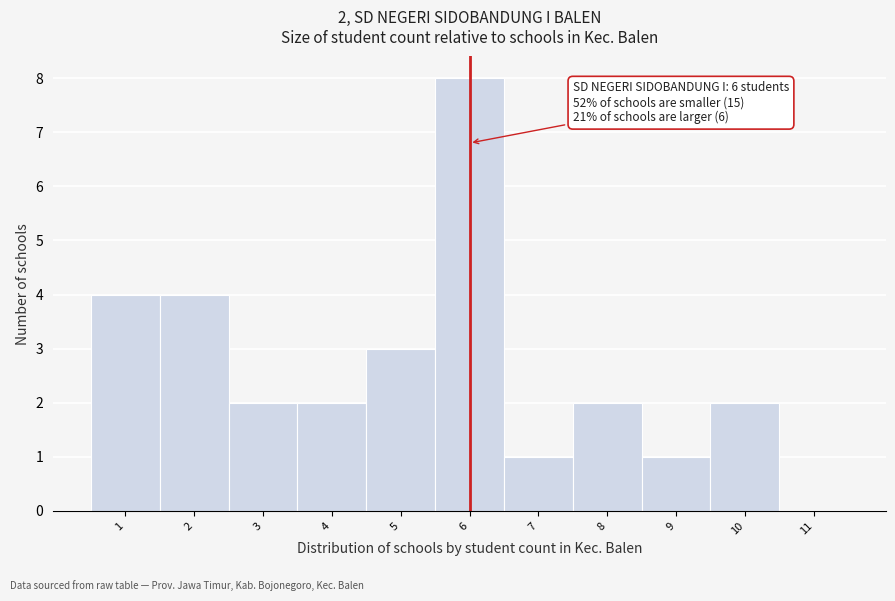

Which range on the x-axis has the tallest bar?

5.5 to 6.5